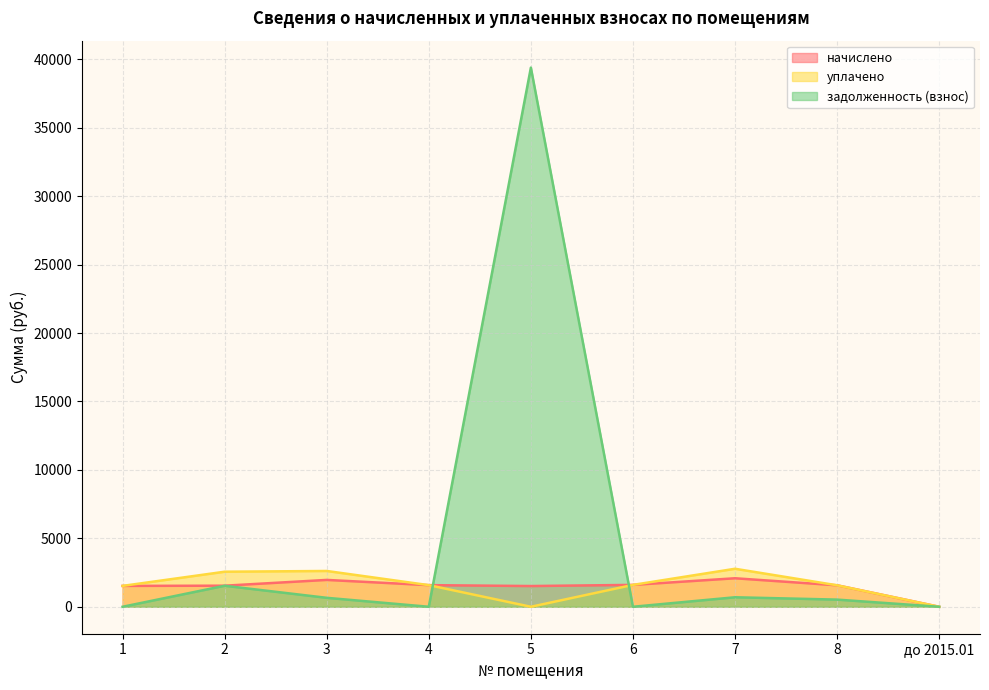

What is the average value of the начислено series?

1485.5